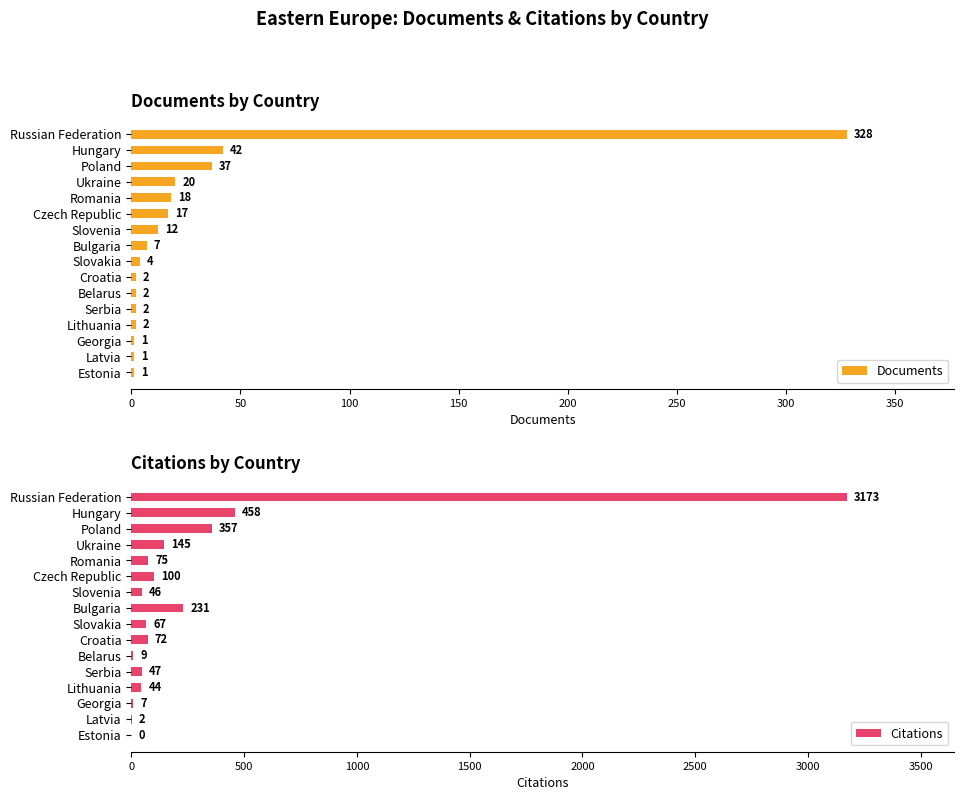

Where is Documents nearest to the value 164?

Hungary